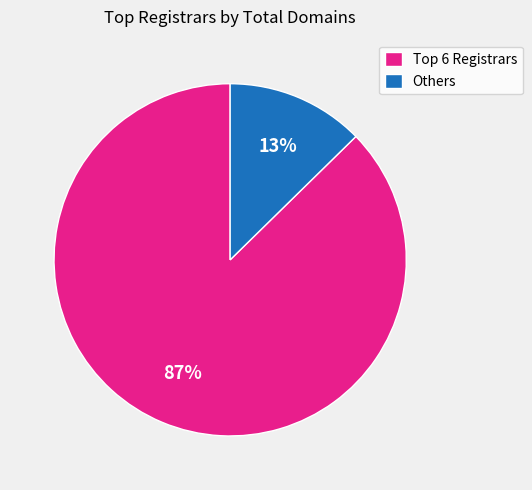

Is there a majority slice in this chart?

Yes